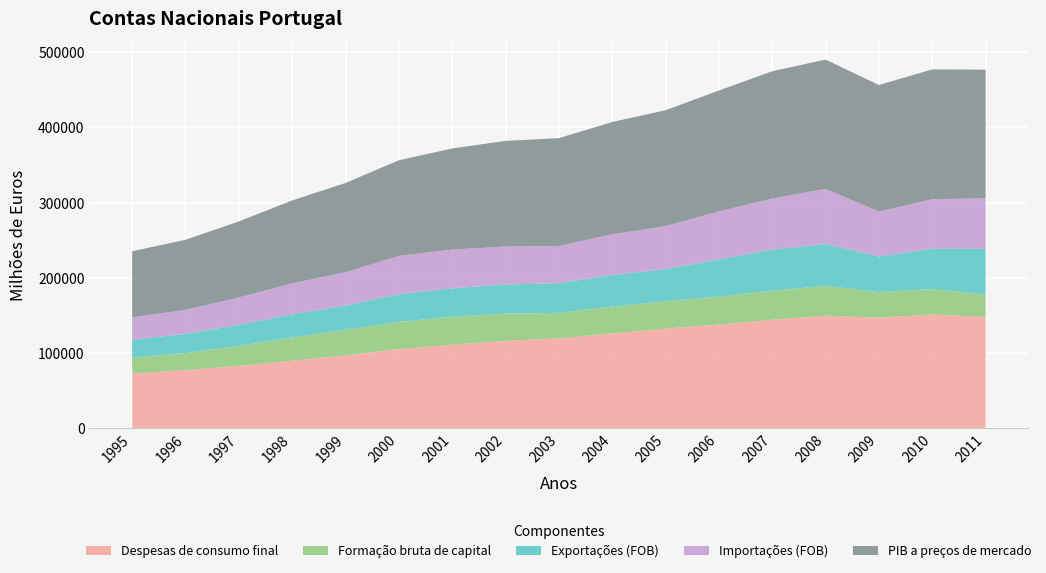

What is the minimum value for PIB a preços de mercado?

87840.9